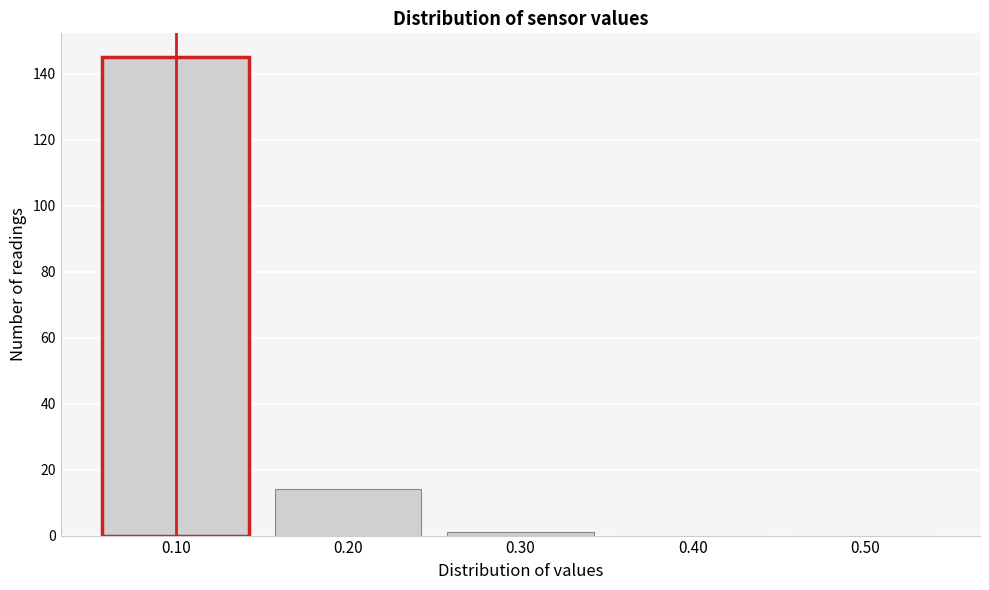

Reading right to left, transcribe all the data shown in this chart.

0.50=0	0.40=0	0.30=1	0.20=14	0.10=145